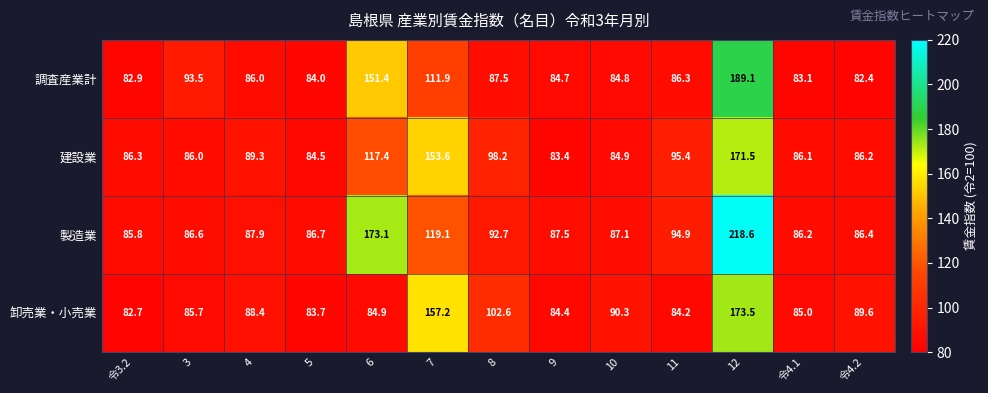

Which series has the largest range (max minus min)?

製造業